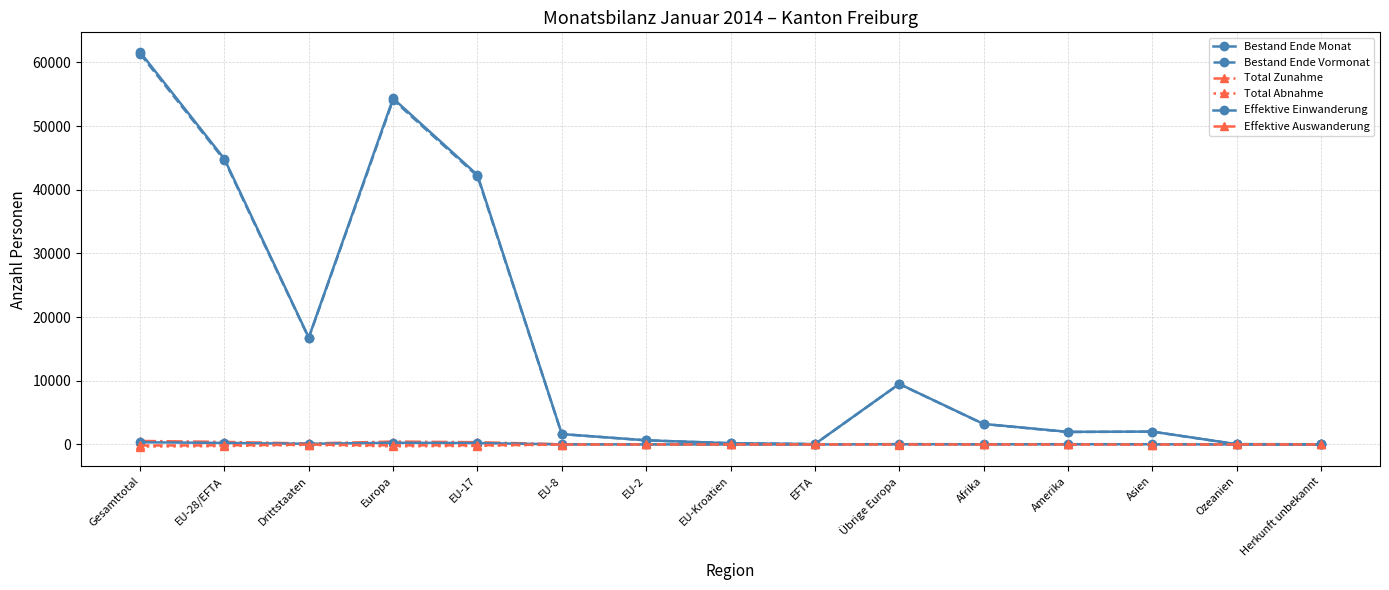

Where is Effektive Einwanderung nearest to the value 169?

EU-17